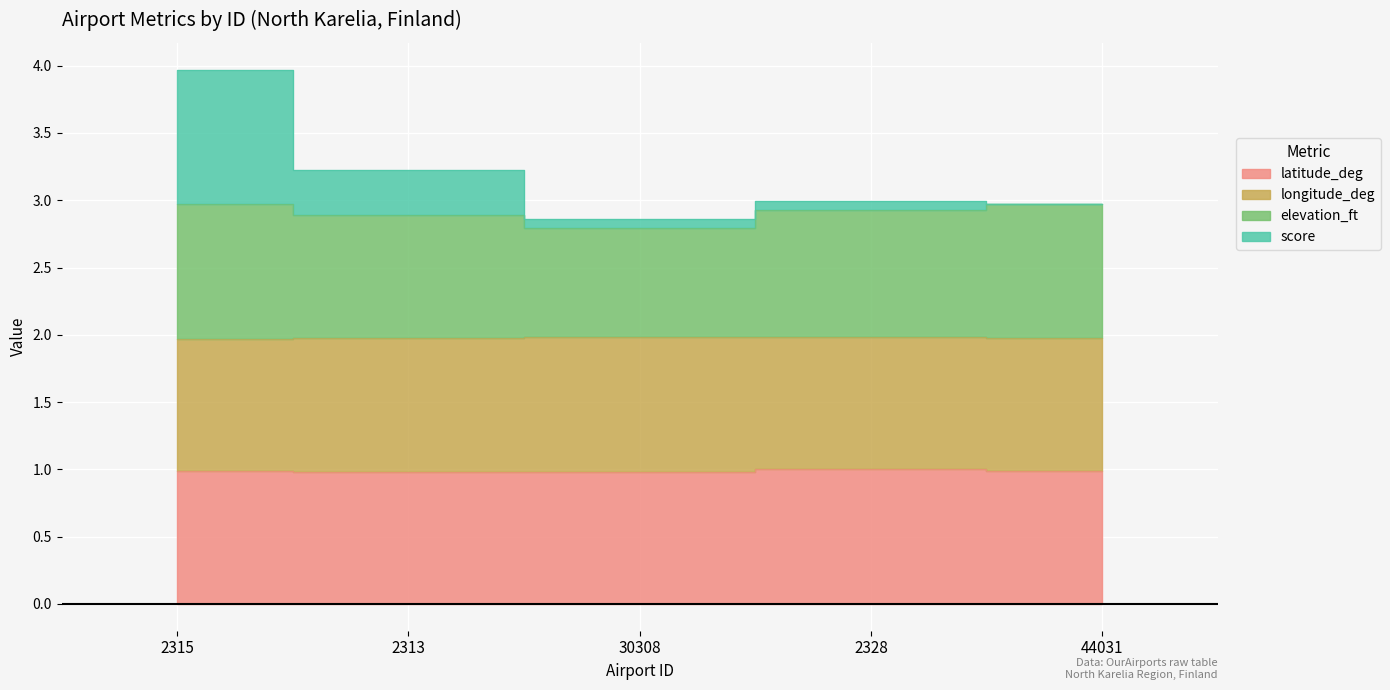

What is the label of the 4th point from the left?

2328